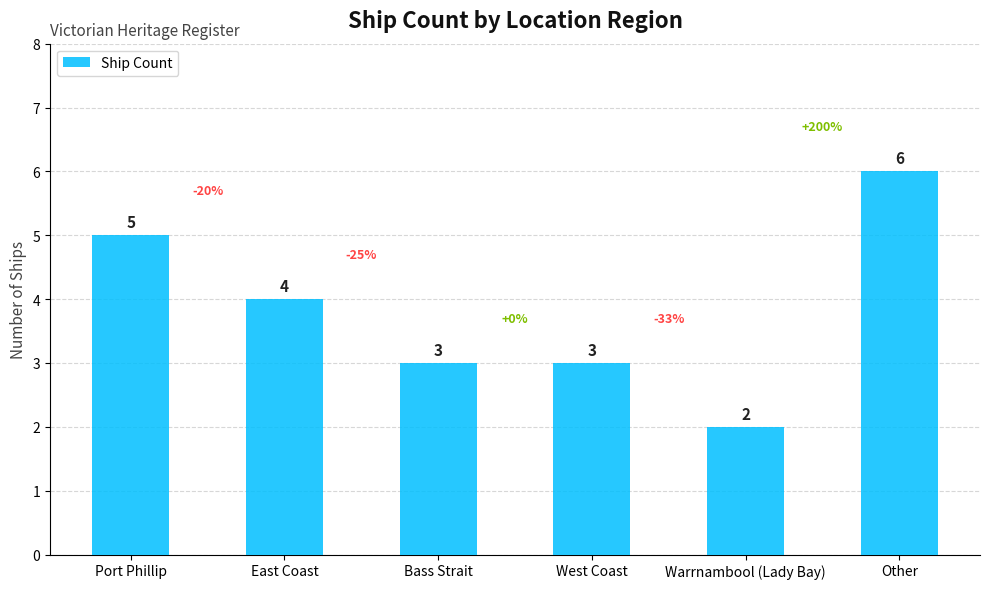

What is the sum of the values at East Coast and Bass Strait?

7